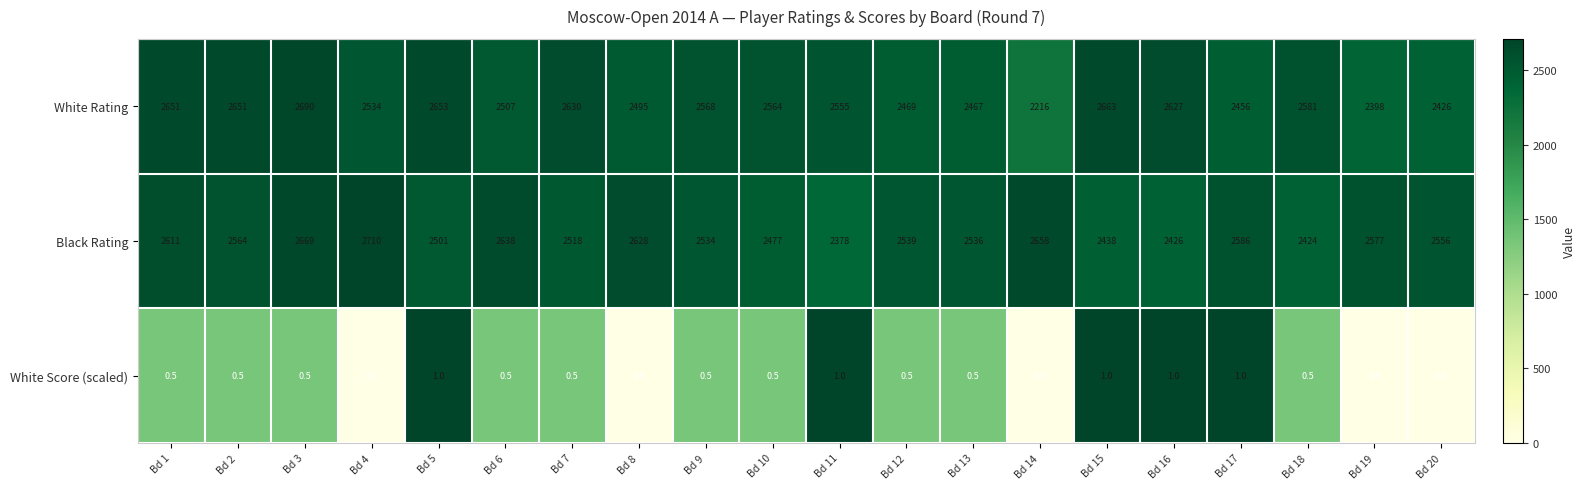

Rank the series by their maximum value, from lowest to highest.

White Score (scaled), White Rating, Black Rating